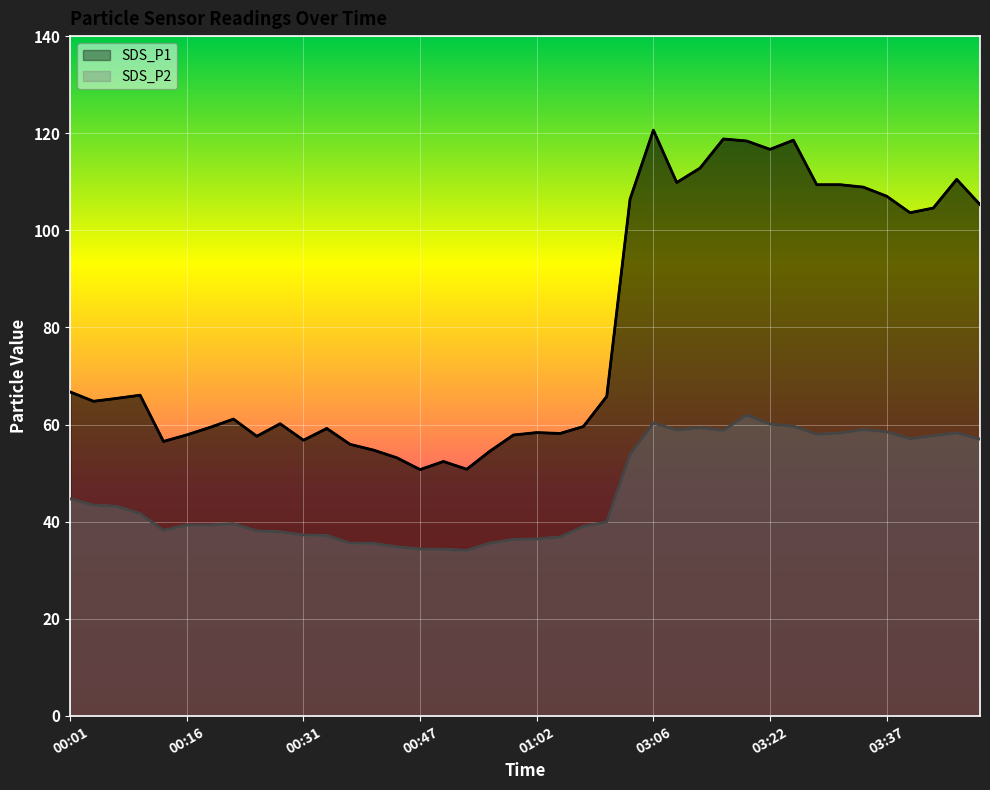

In SDS_P2, how many points are lower than both neighbors (excluding endpoints)?

6